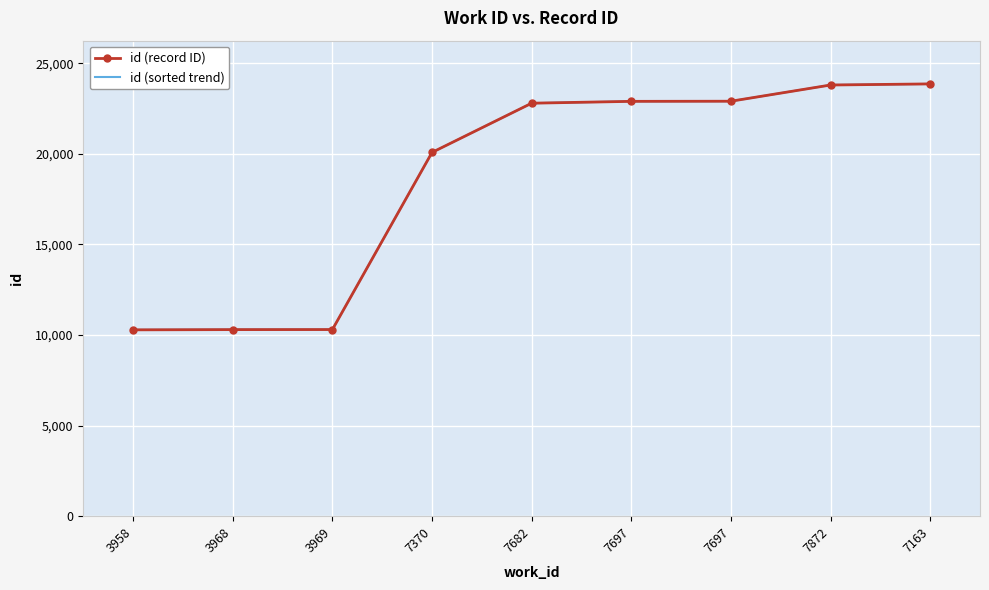

Rank the series at 7697 from highest to lowest value.

id (record ID), id (sorted trend)